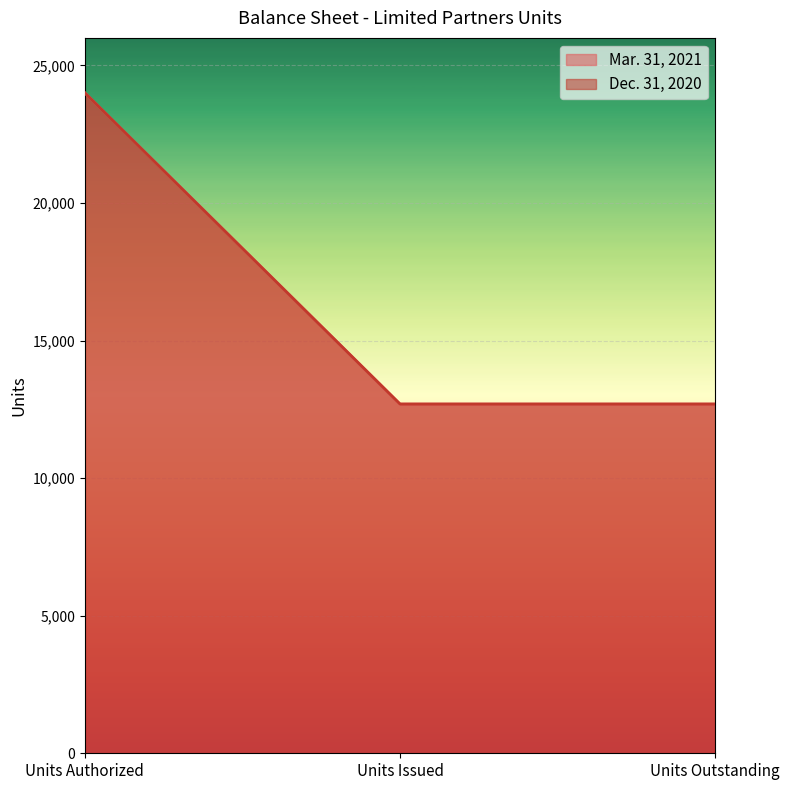

What is the highest value of the Mar. 31, 2021 series?

24000